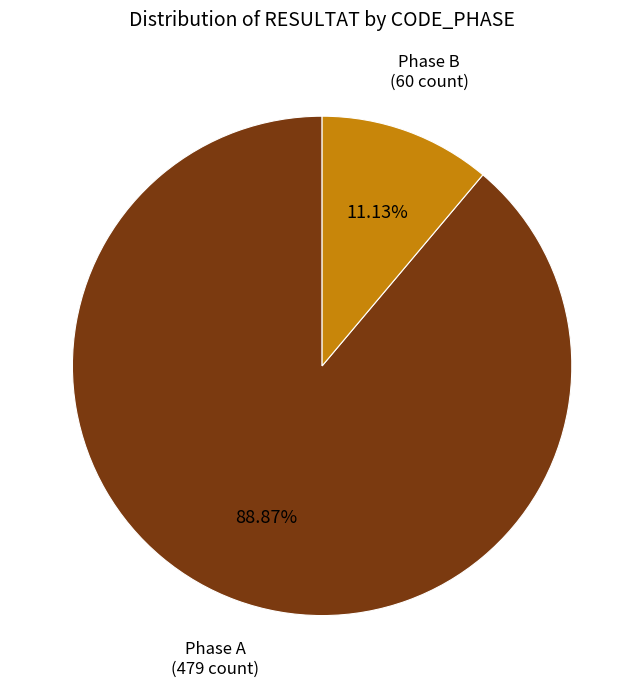

How many slices are in this pie chart?

2